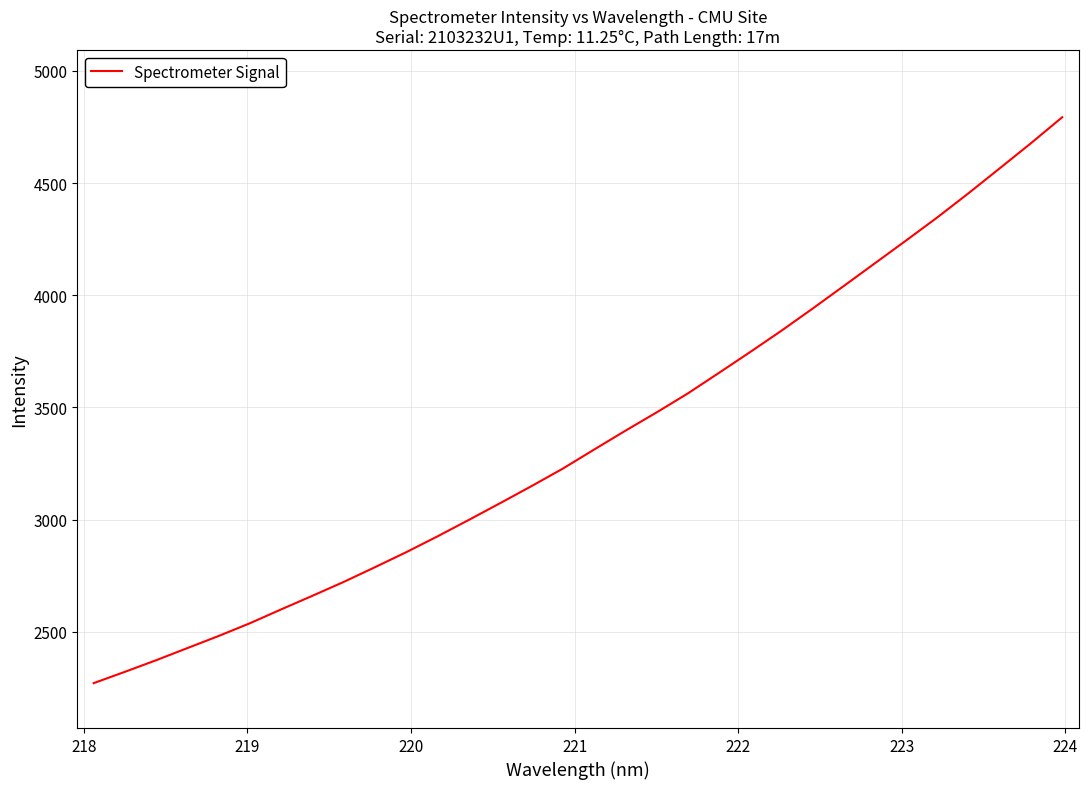

What is the maximum value shown in the chart?

4793.1